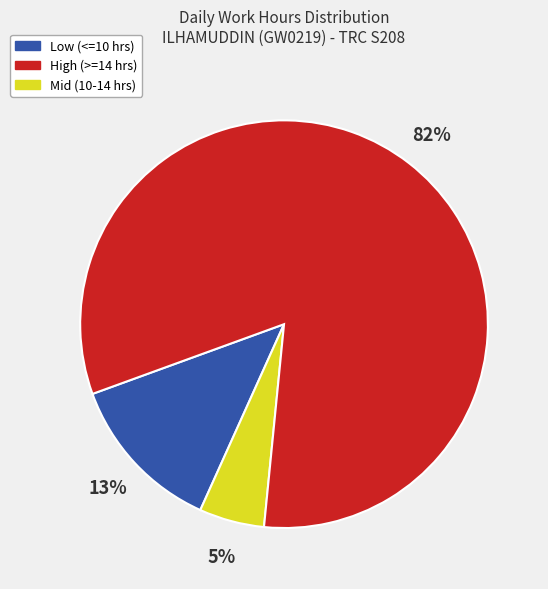

Is there any slice that represents more than half of the pie?

Yes